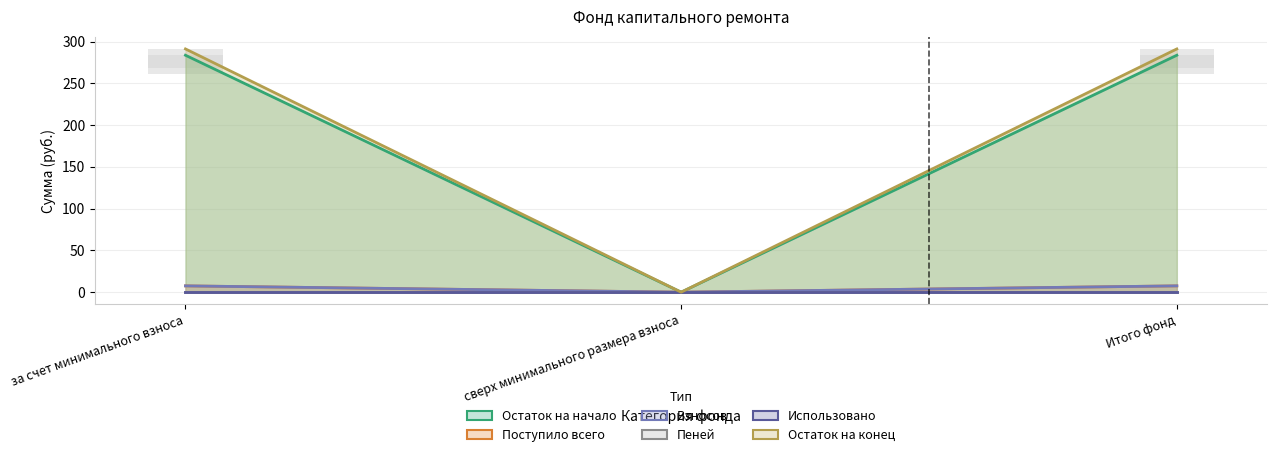

Is it true that Поступило всего equals 10.2 at Итого фонд?

False